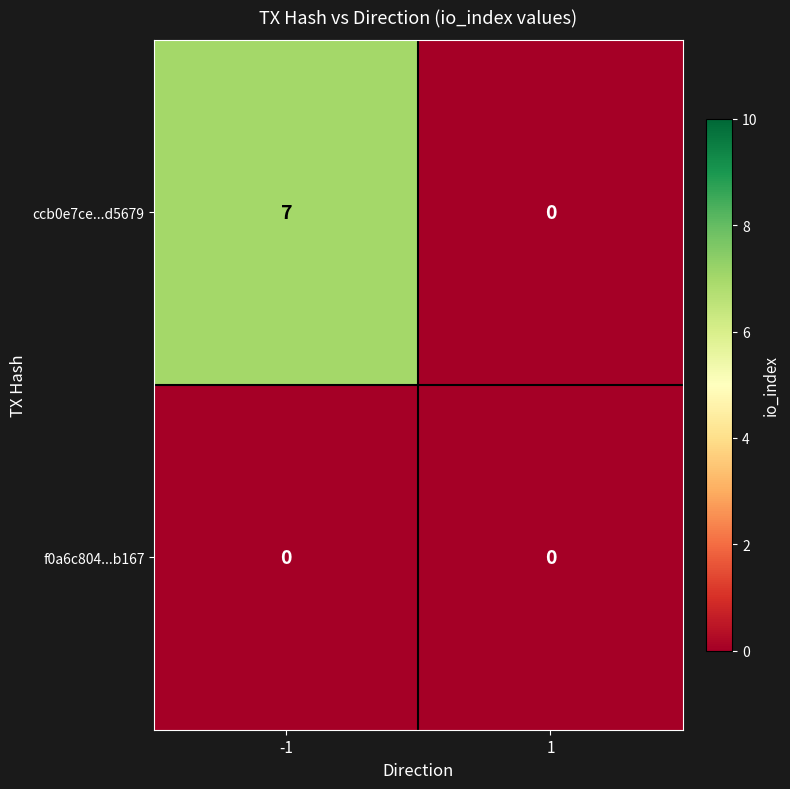

What is the difference between the ccb0e7ce...d5679 values at -1 and 1?

7